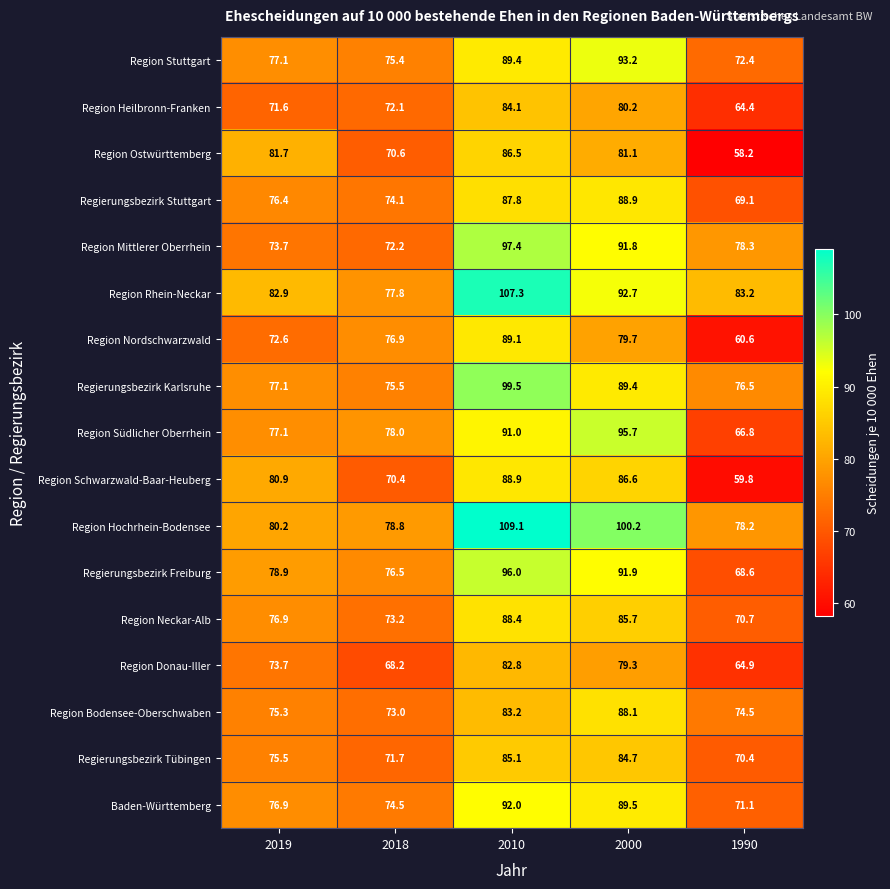

What is the spread (max minus min) of values at 2018?

10.6